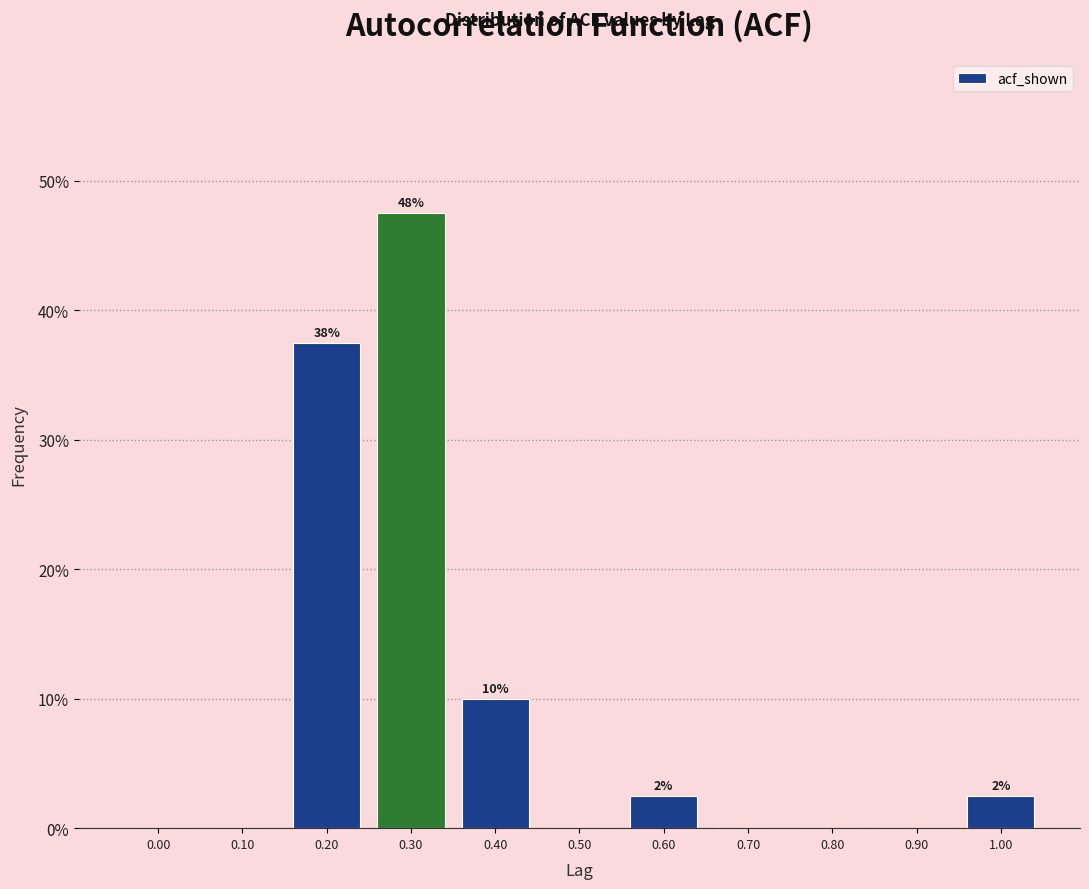

Over which range of the x-axis is the bar tallest?

0.25 to 0.35